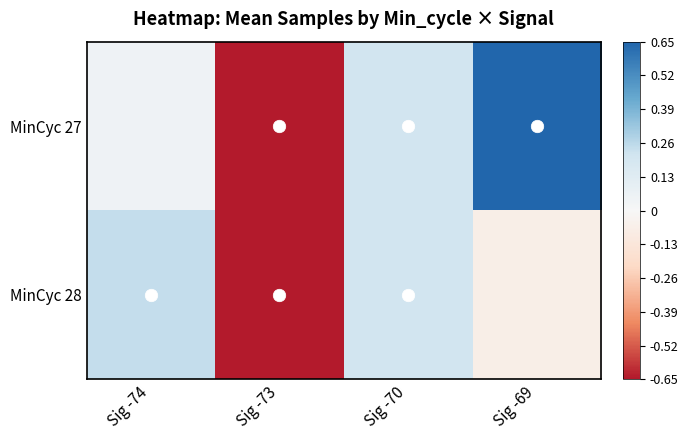

How many data points does each series have?

4